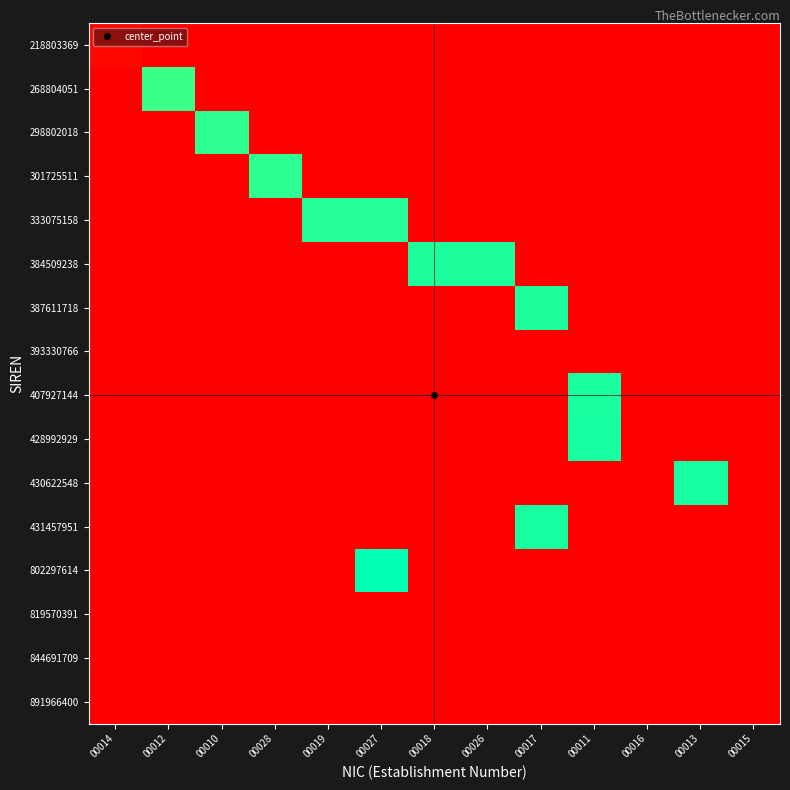

Rank the series at 00015 from lowest to highest value.

218803369, 268804051, 298802018, 301725511, 333075158, 384509238, 387611718, 393330766, 407927144, 428992929, 430622548, 431457951, 802297614, 819570391, 844691709, 891966400